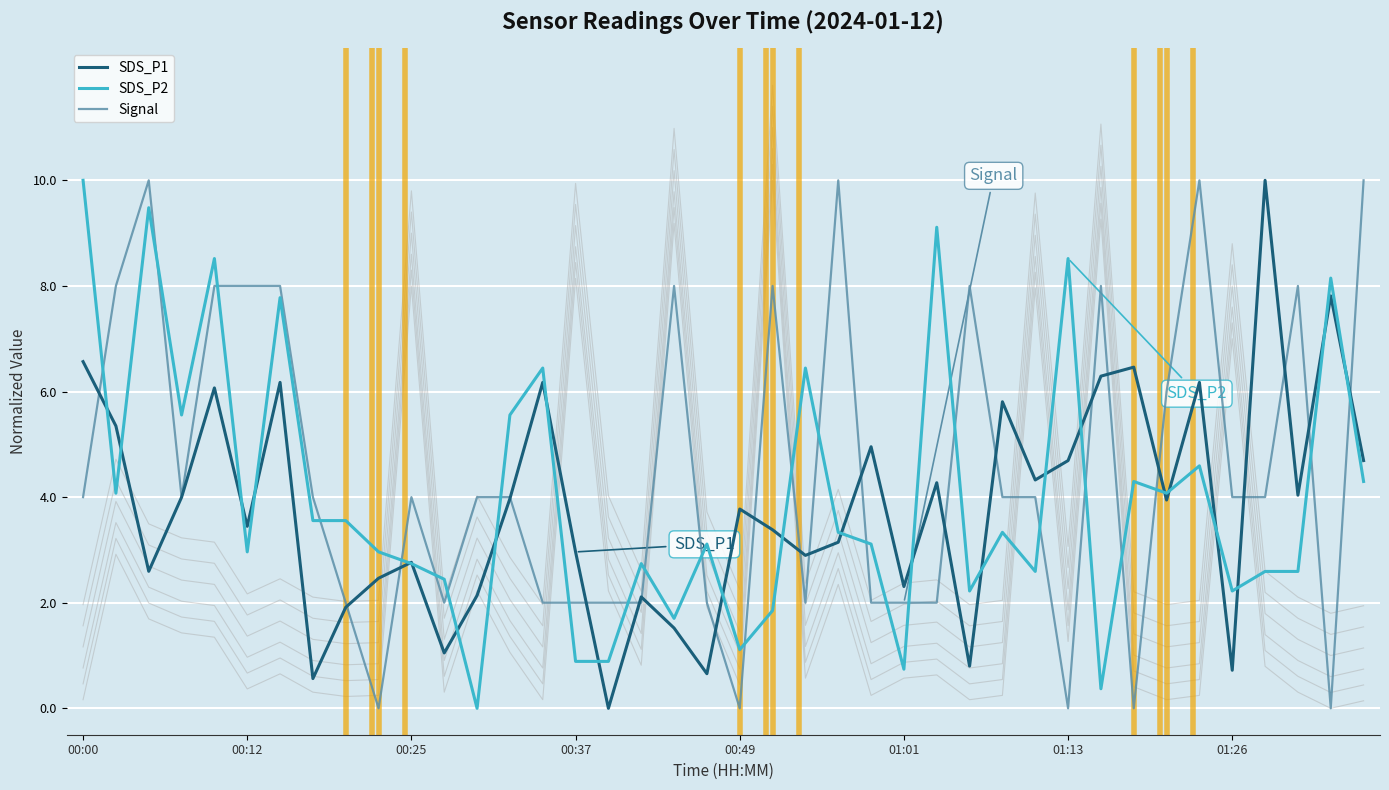

Rank the series by their maximum value, from highest to lowest.

SDS_P1, SDS_P2, Signal